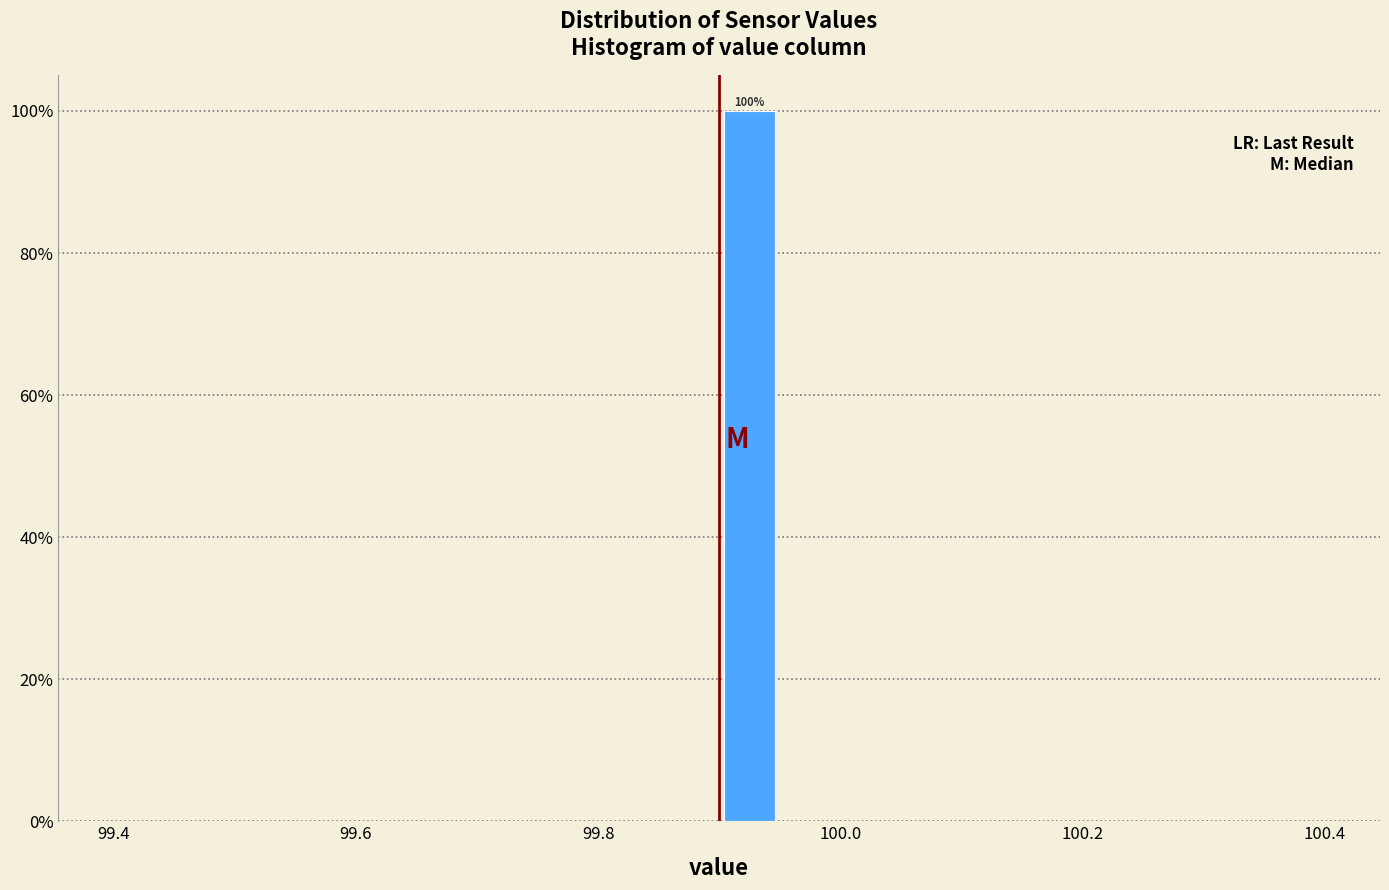

Around what value on the x-axis is the tallest bar? Give the approximate position of its centre, as read against the axis.

99.92